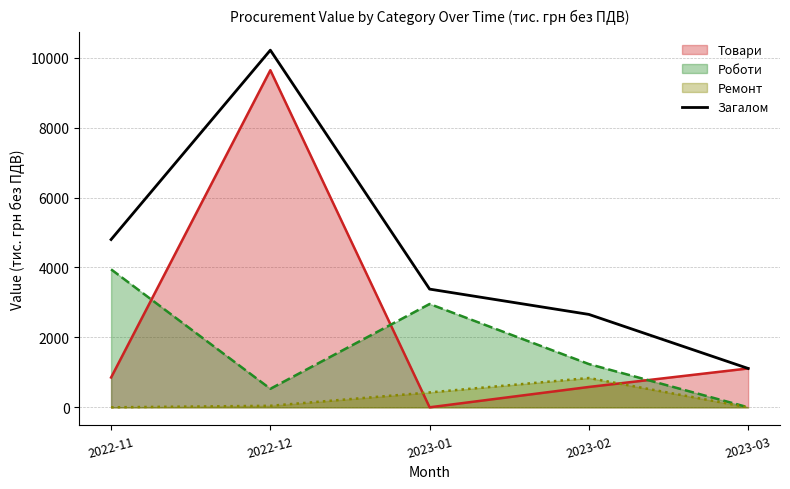

Where is the data nearest to the value 5662?

2022-11